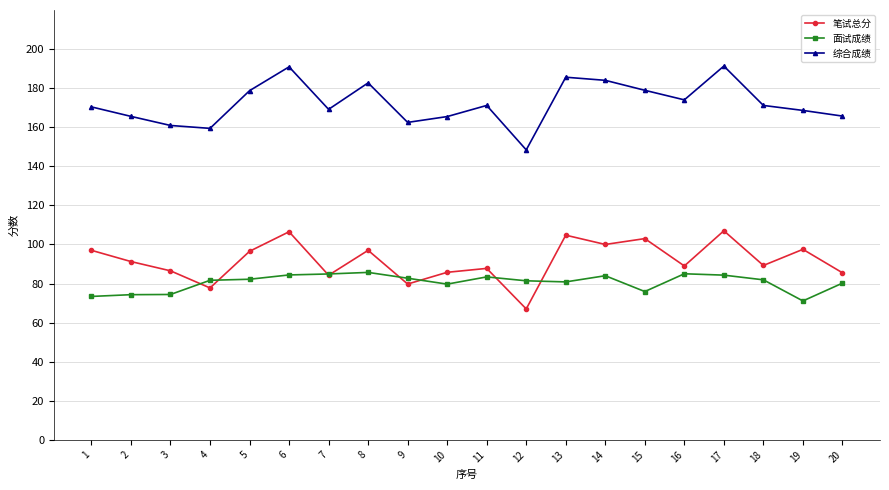

True or false: 笔试总分 has more than 0 interior local peaks.

True